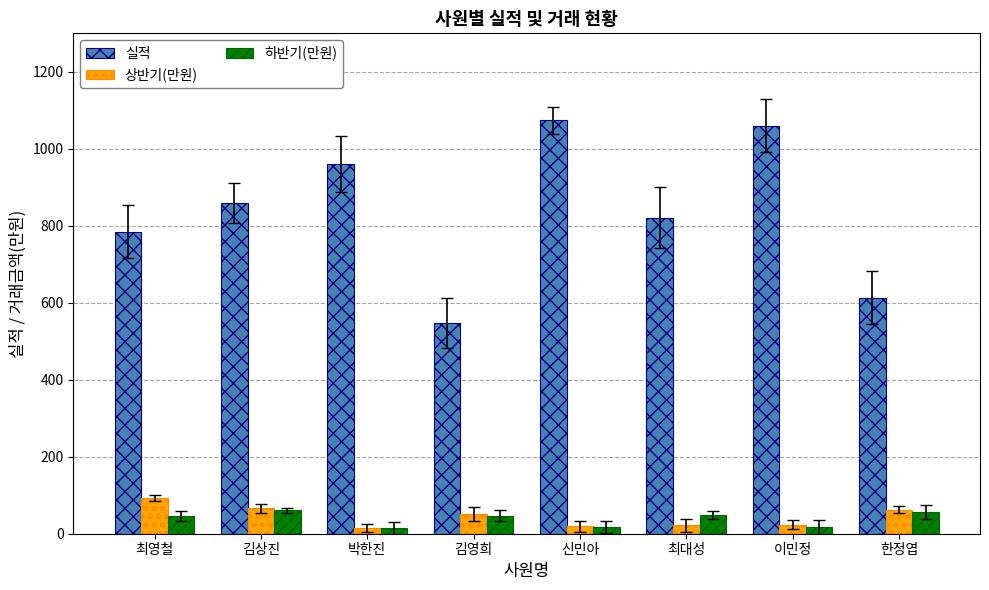

Which series changed the most between 최영철 and 김영희?

실적